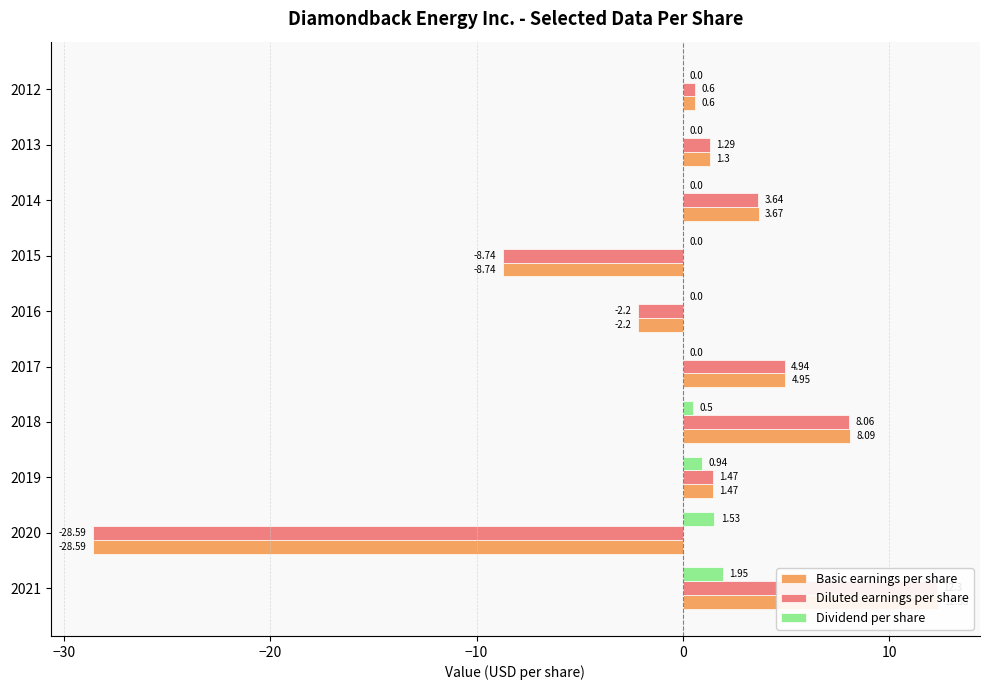

How many values in Diluted earnings per share are below zero?

3